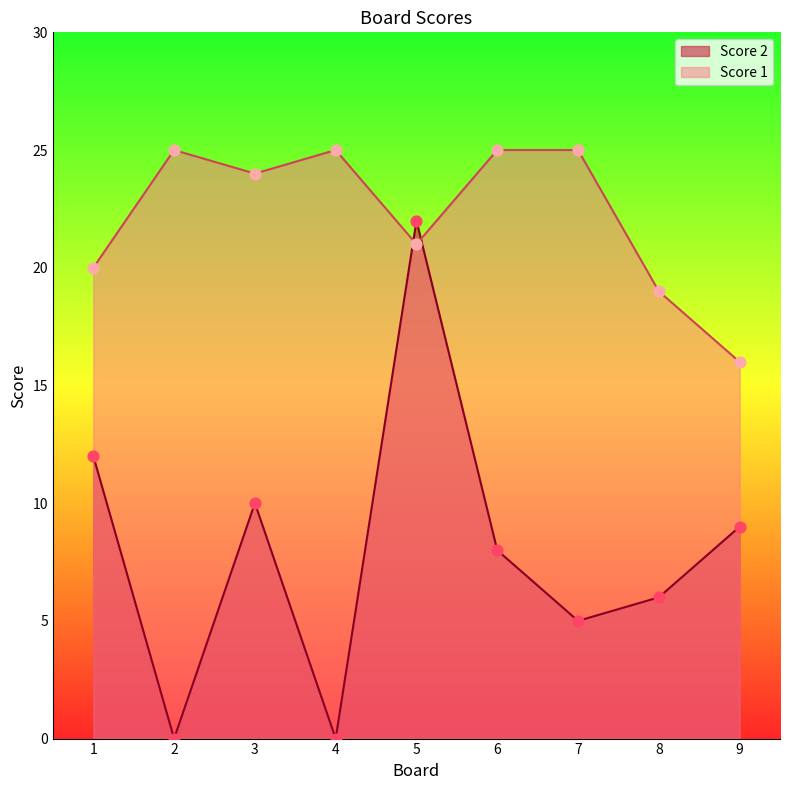

What are all the series names shown in the legend?

Score 2, Score 1